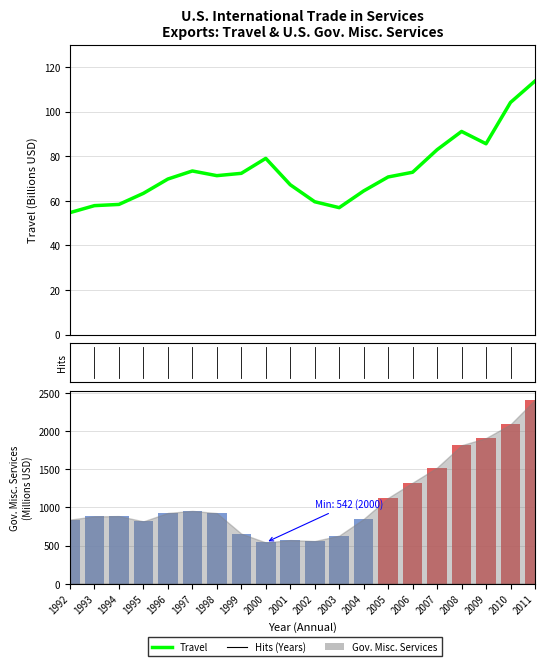

Is it true that the value at 1994 is 31.3?

False